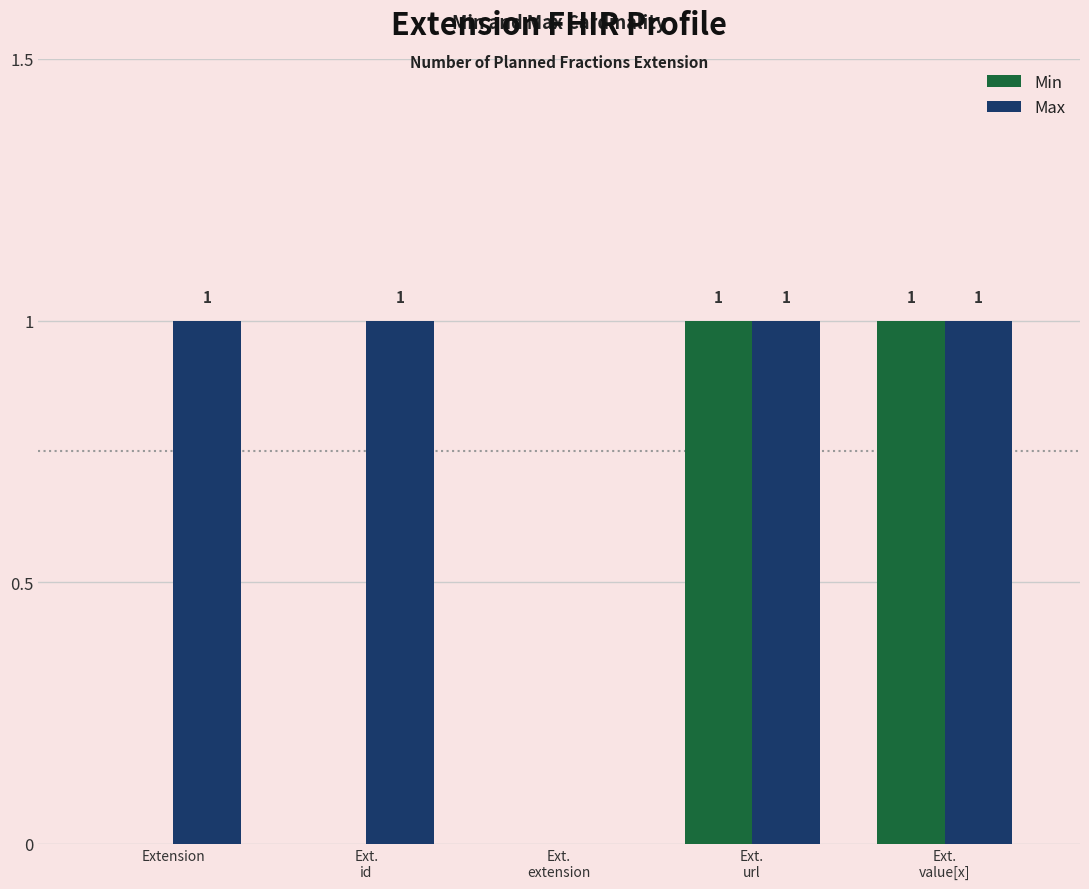

Where is Max nearest to the value 0?

Ext.
extension